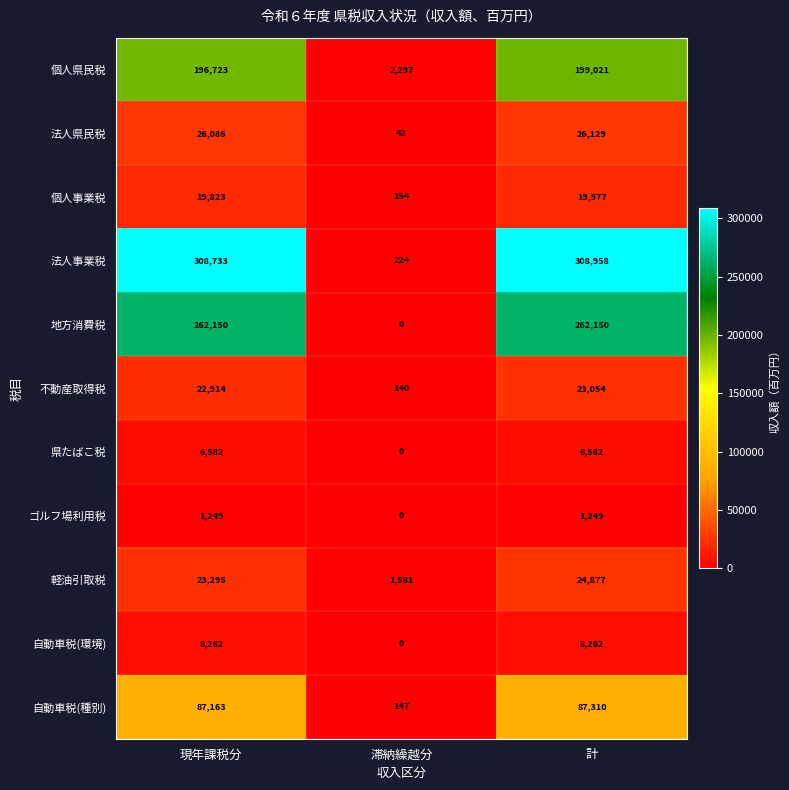

Where is 法人事業税 nearest to the value 154591?

現年課税分